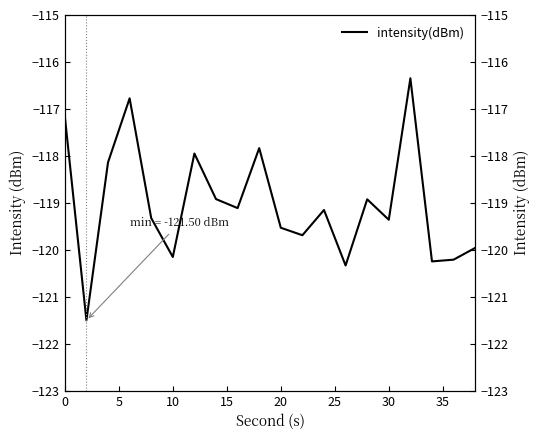

The chart shows a value of -159.2 at 18. True or false?

False